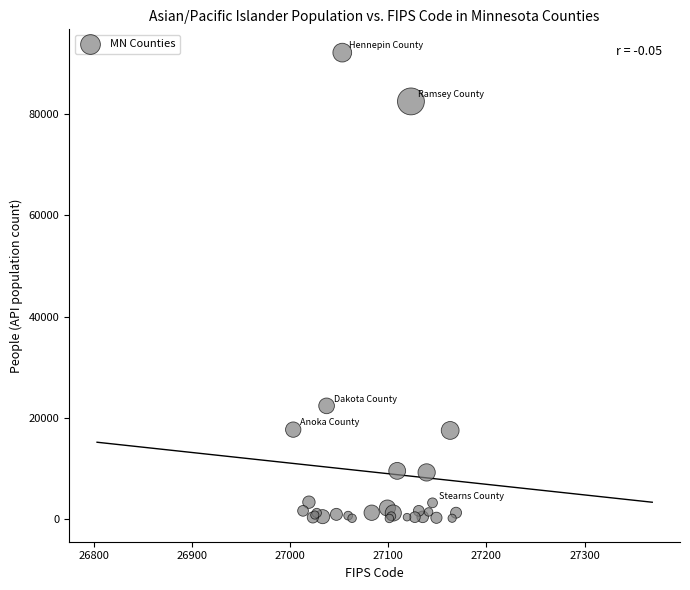

What Y value in the scatter plot is closest to 46155?

22372